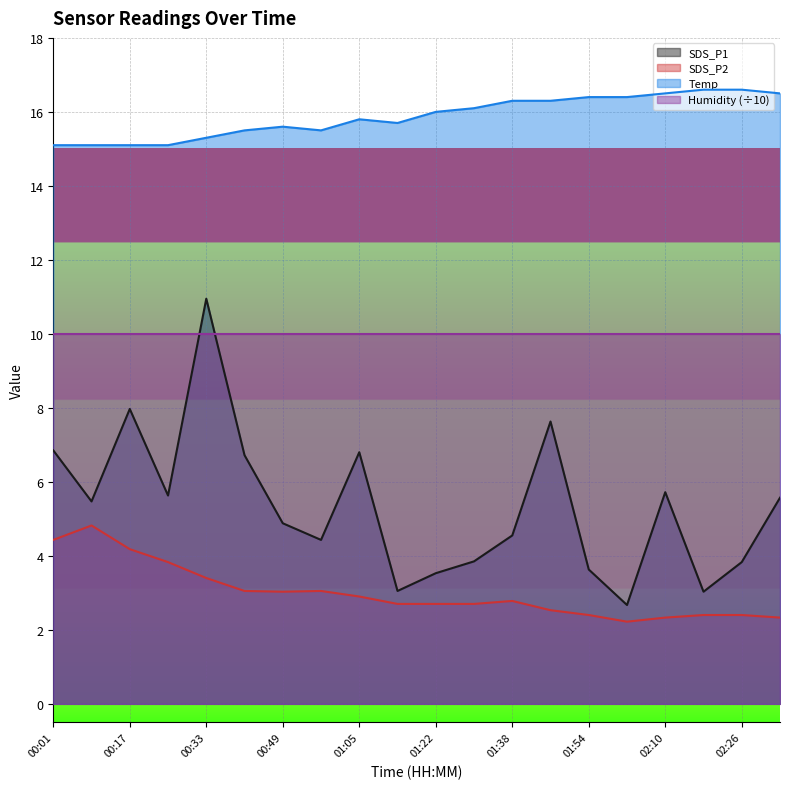

How many series are shown in this chart?

4